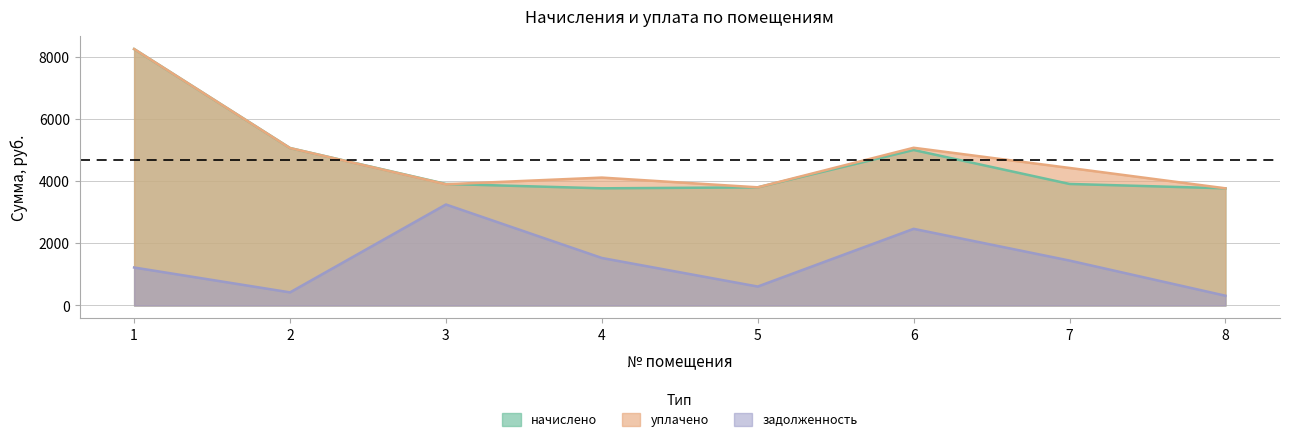

Which series has the largest range (max minus min)?

уплачено